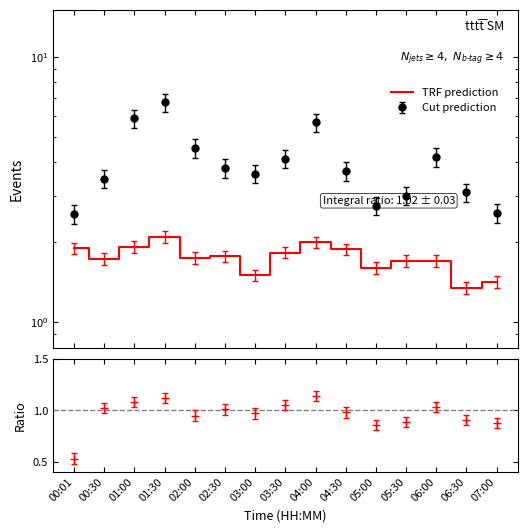

Approximately how many times larger is the value at 03:00 compared to 04:00?

0.8